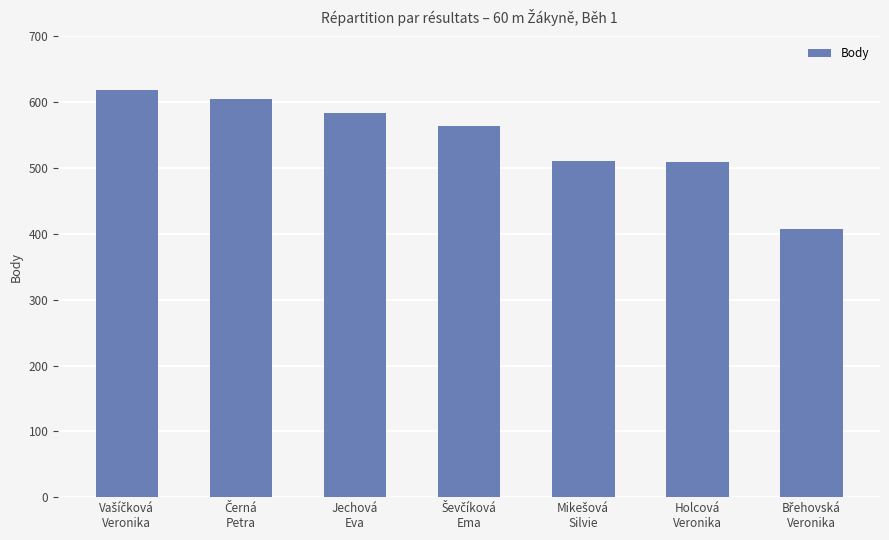

What is the average value?

543